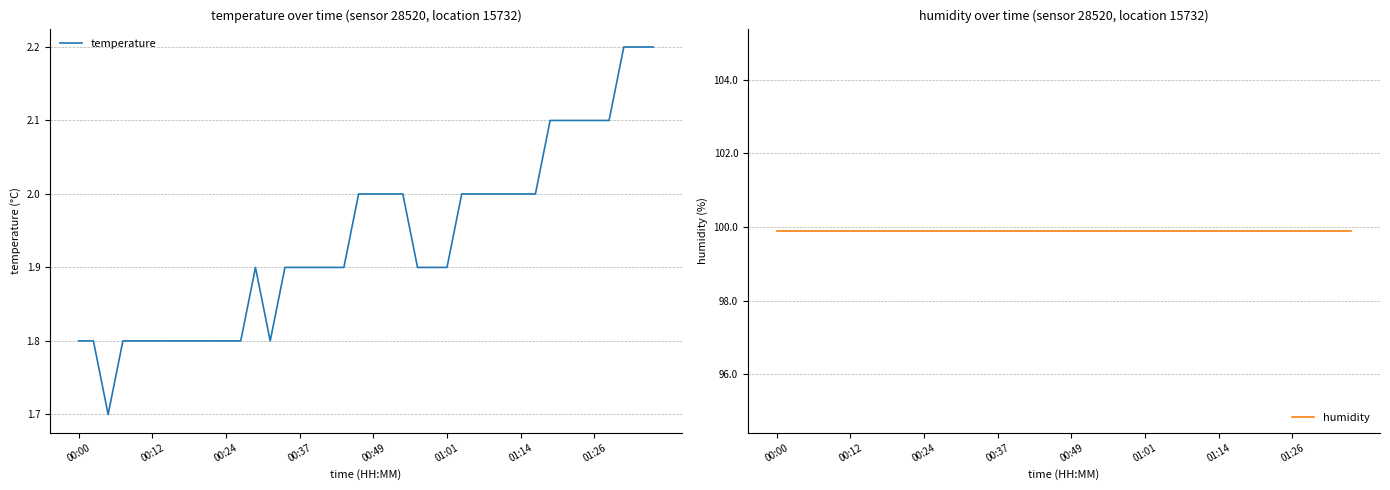

What is the highest value of the temperature series?

2.2